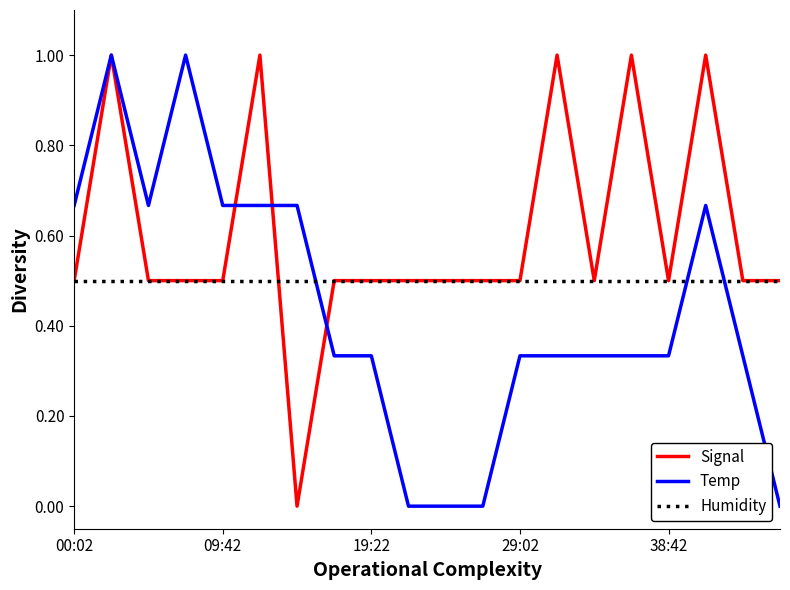

List the series in order of their overall mean, lowest first.

Temp, Humidity, Signal